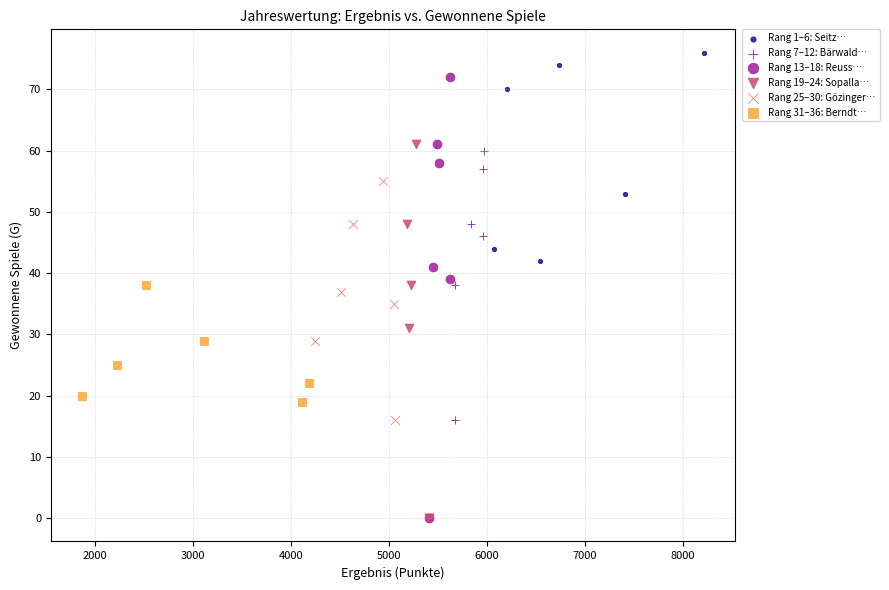

Which series has the largest Y range (max minus min)?

Rang 13–18: Reuss…